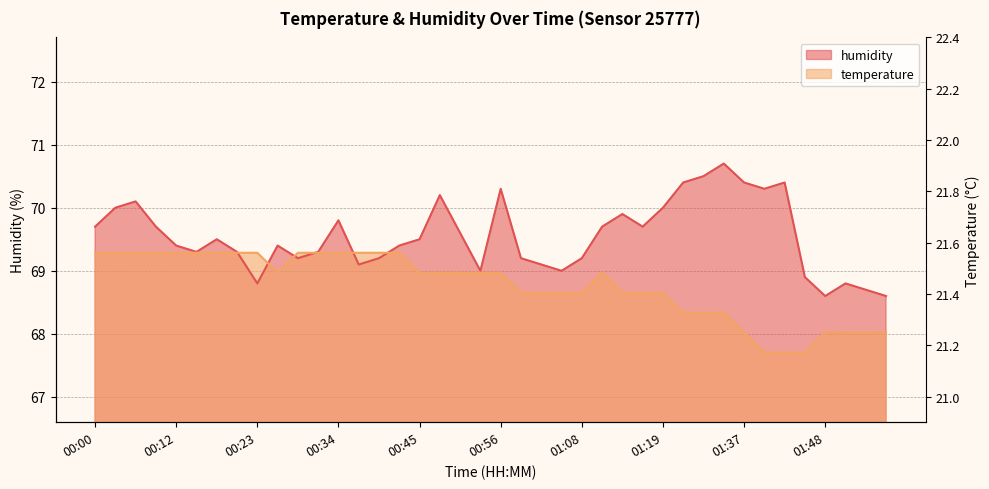

Which series has the largest total across all categories?

humidity